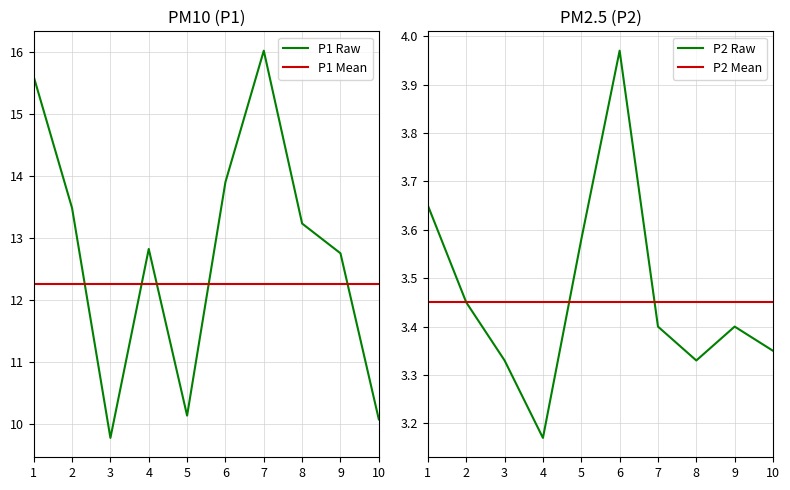

What is the spread (max minus min) of values at 8?

9.9